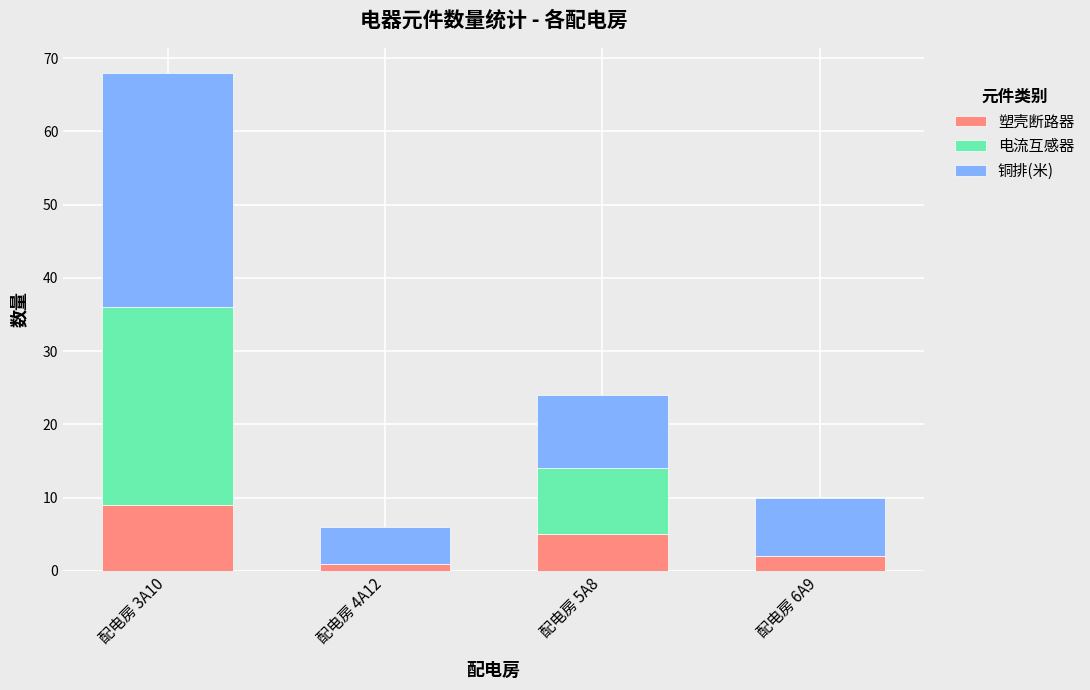

At which category is the sum across all series the highest?

配电房 3A10